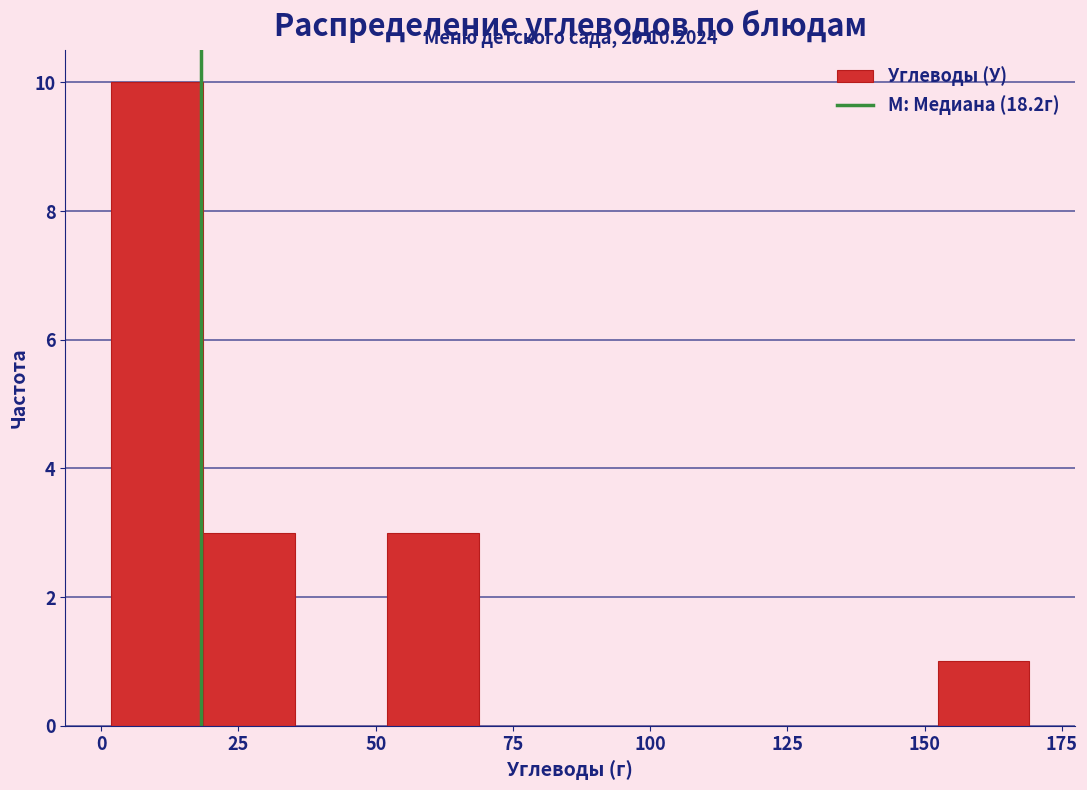

Read against the x-axis, roughly where is the centre of the tallest bar?

10